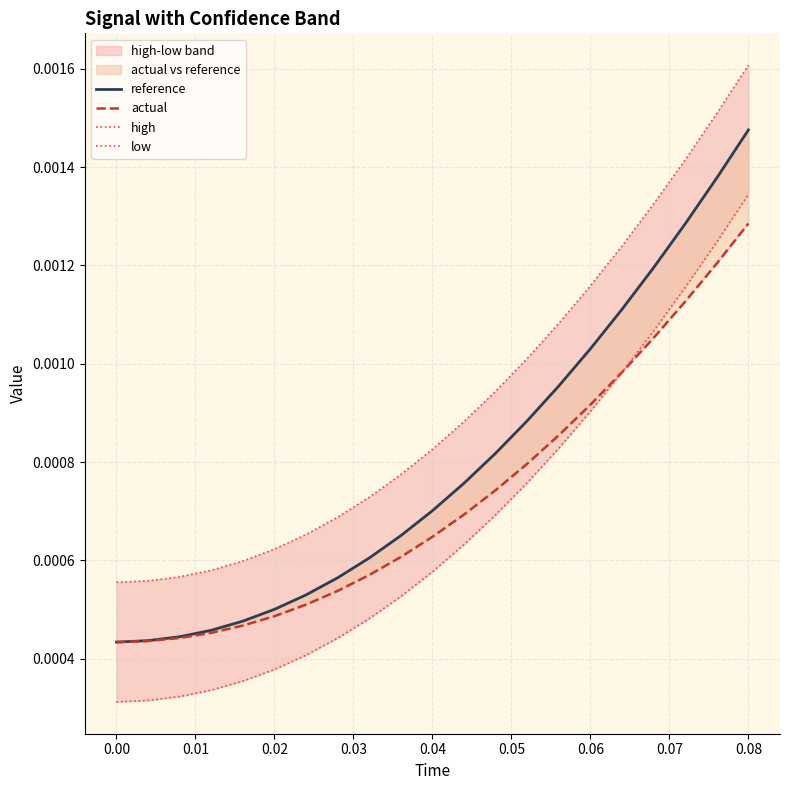

True or false: high and low cross at least once.

False